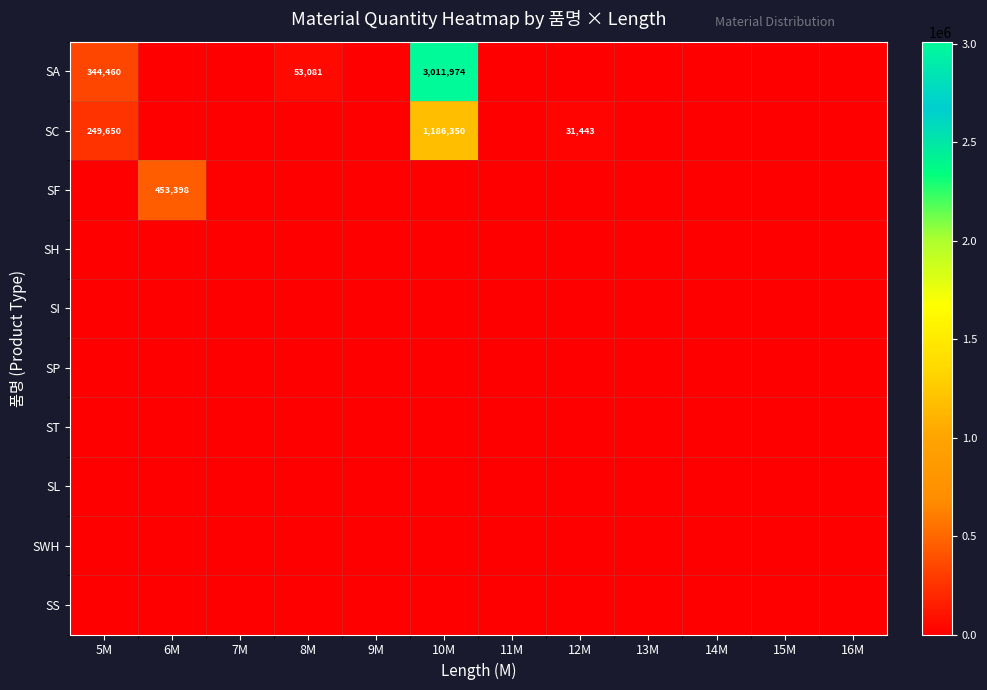

What is the greatest value displayed?

3011974